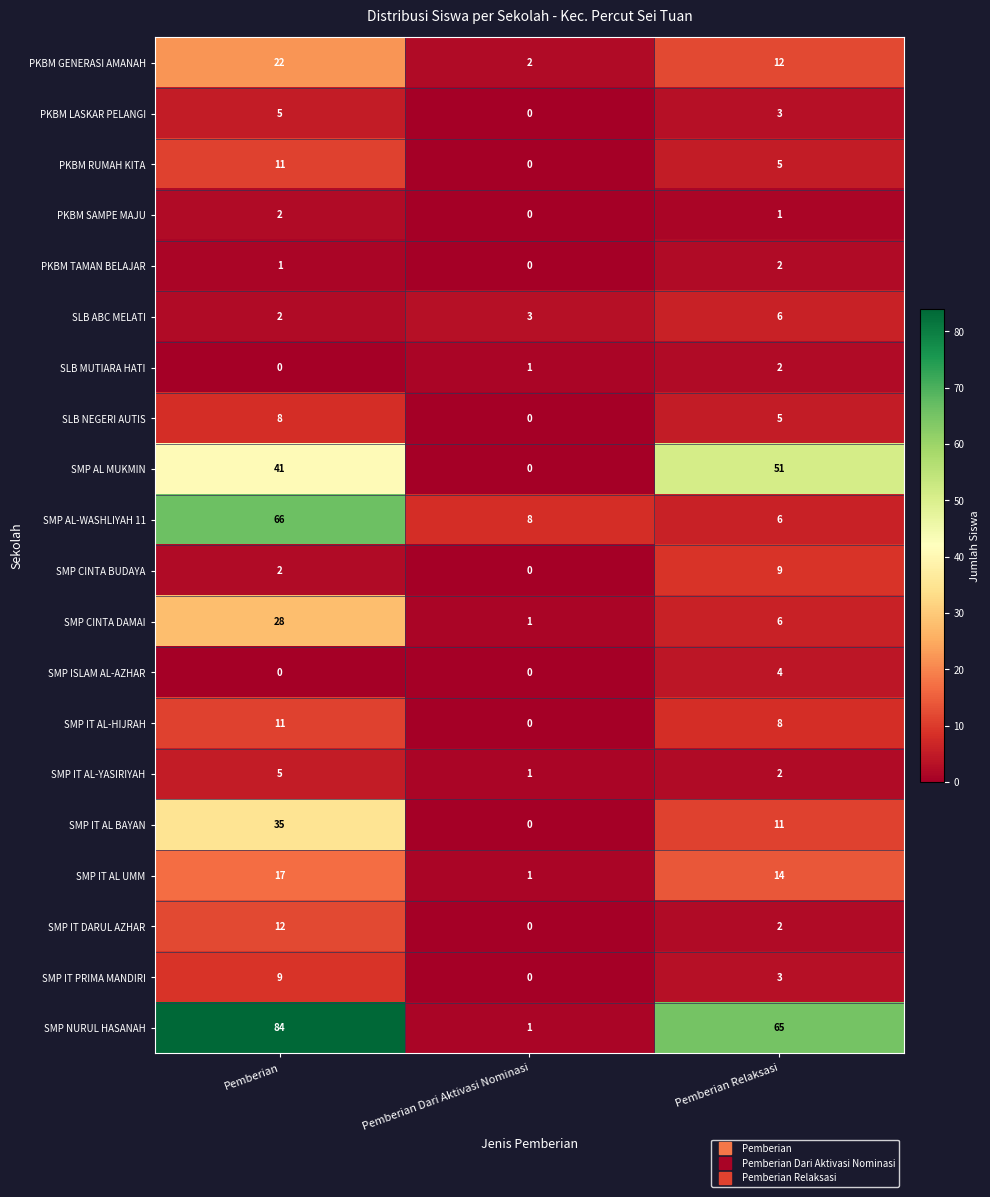

Count the PKBM TAMAN BELAJAR values in the range 0 to 2.

3